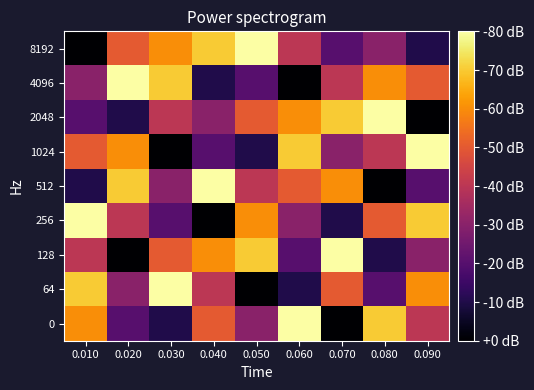

Rank the series by their maximum value, from highest to lowest.

8192, 4096, 2048, 1024, 512, 256, 128, 64, 0